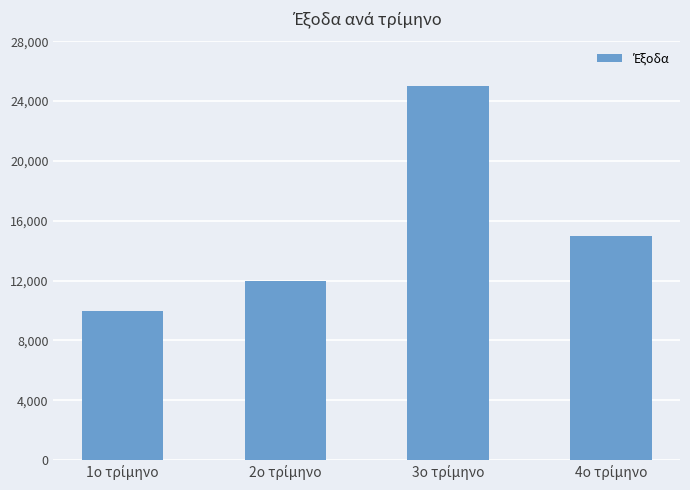

What is the maximum value shown in the chart?

25000